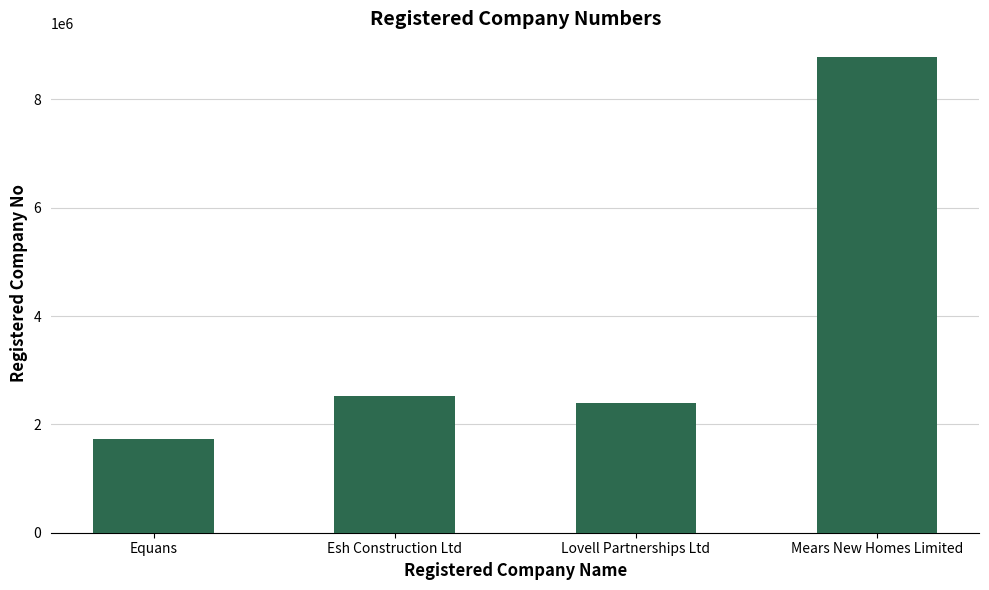

List the labels in order of value, smallest first.

Equans, Lovell Partnerships Ltd, Esh Construction Ltd, Mears New Homes Limited